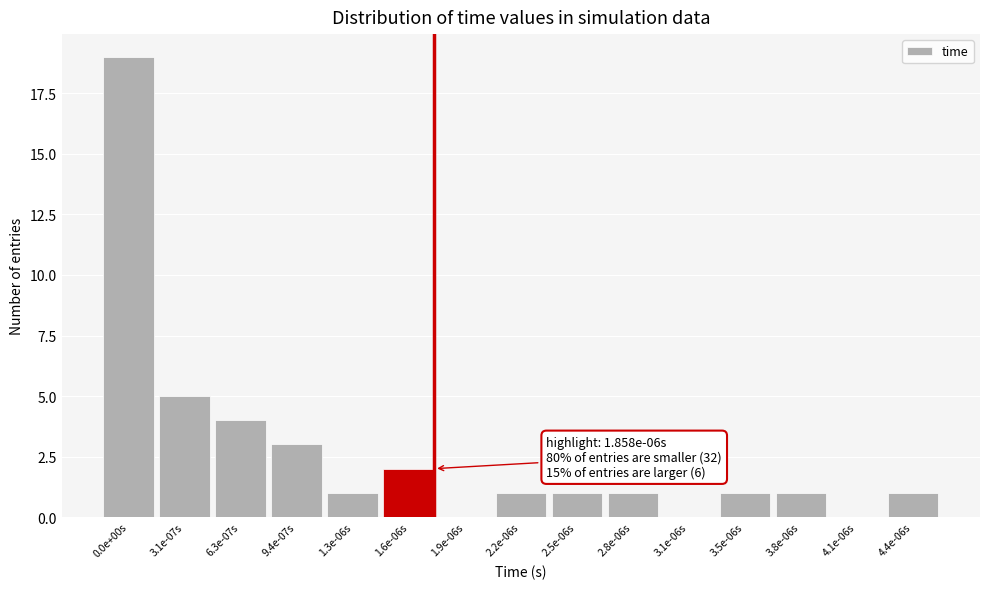

Reading left to right, extract all data points from this chart.

0.0e+00s=19	3.1e-07s=5	6.3e-07s=4	9.4e-07s=3	1.3e-06s=1	1.6e-06s=2	1.9e-06s=0	2.2e-06s=1	2.5e-06s=1	2.8e-06s=1	3.1e-06s=0	3.5e-06s=1	3.8e-06s=1	4.1e-06s=0	4.4e-06s=1